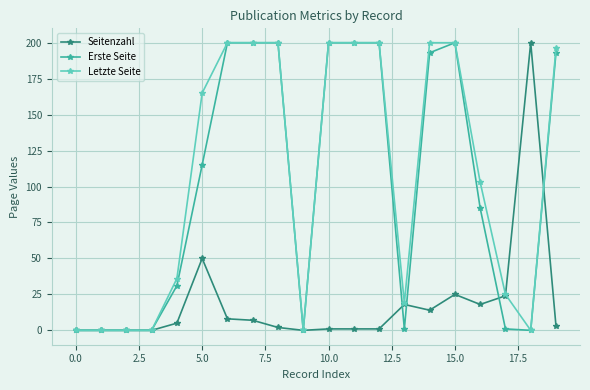

What is the highest value of the Seitenzahl series?

200